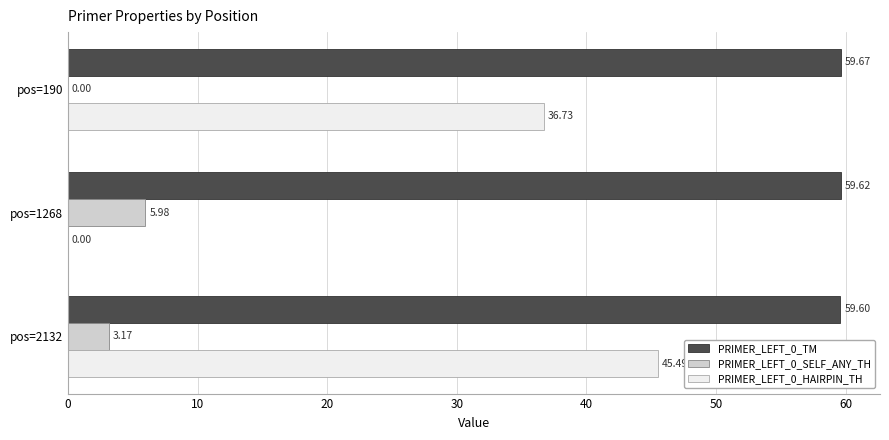

What is the sum of all PRIMER_LEFT_0_SELF_ANY_TH values?

9.2